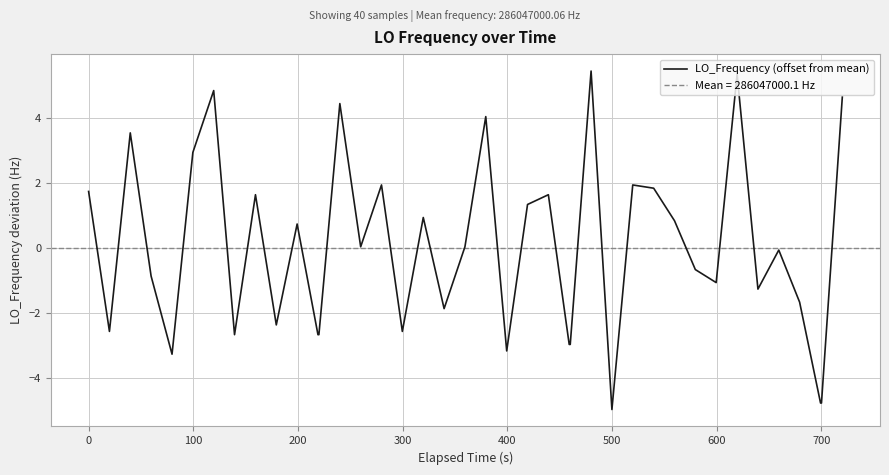

What is the maximum value shown in the chart?

5.4